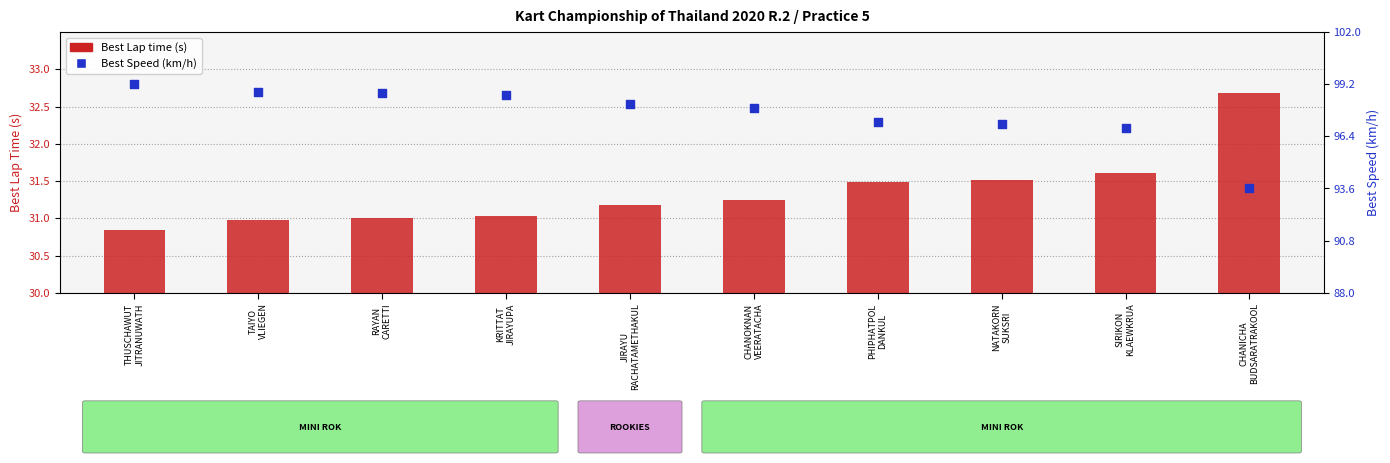

What is the total value across all series at KRITTAT
JIRAYUPA?

129.7